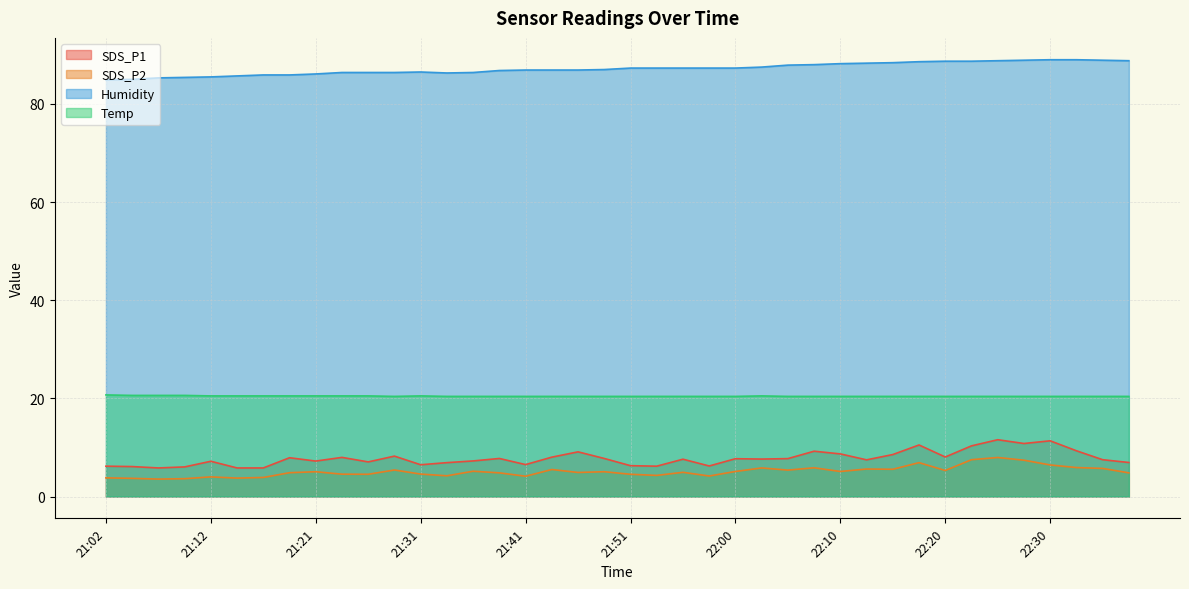

True or false: Temp and SDS_P1 cross at least once.

False